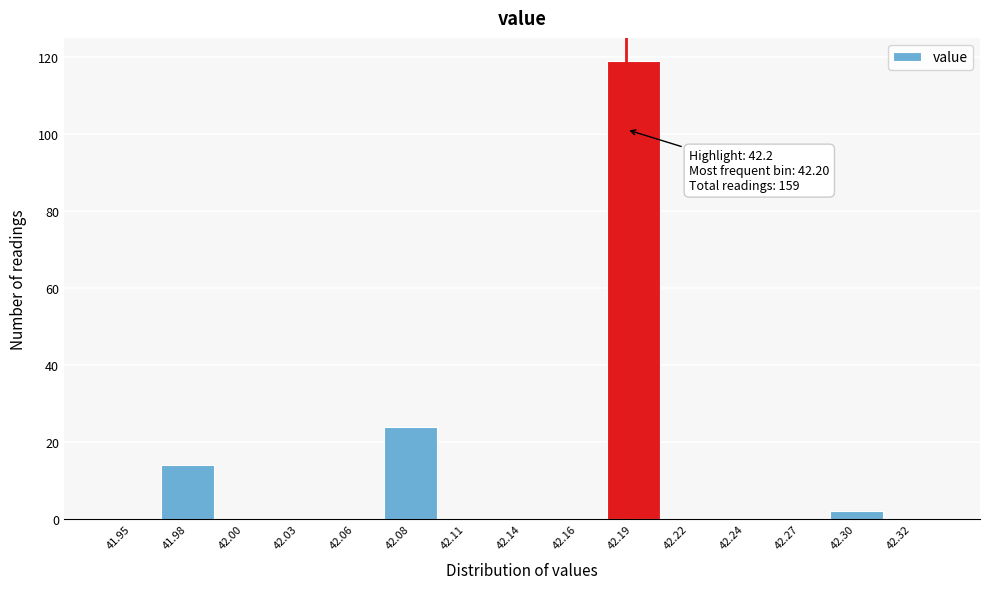

Reading right to left, list all the values displayed in this chart.

42.32=0	42.30=2	42.27=0	42.24=0	42.22=0	42.19=119	42.16=0	42.14=0	42.11=0	42.08=24	42.06=0	42.03=0	42.00=0	41.98=14	41.95=0